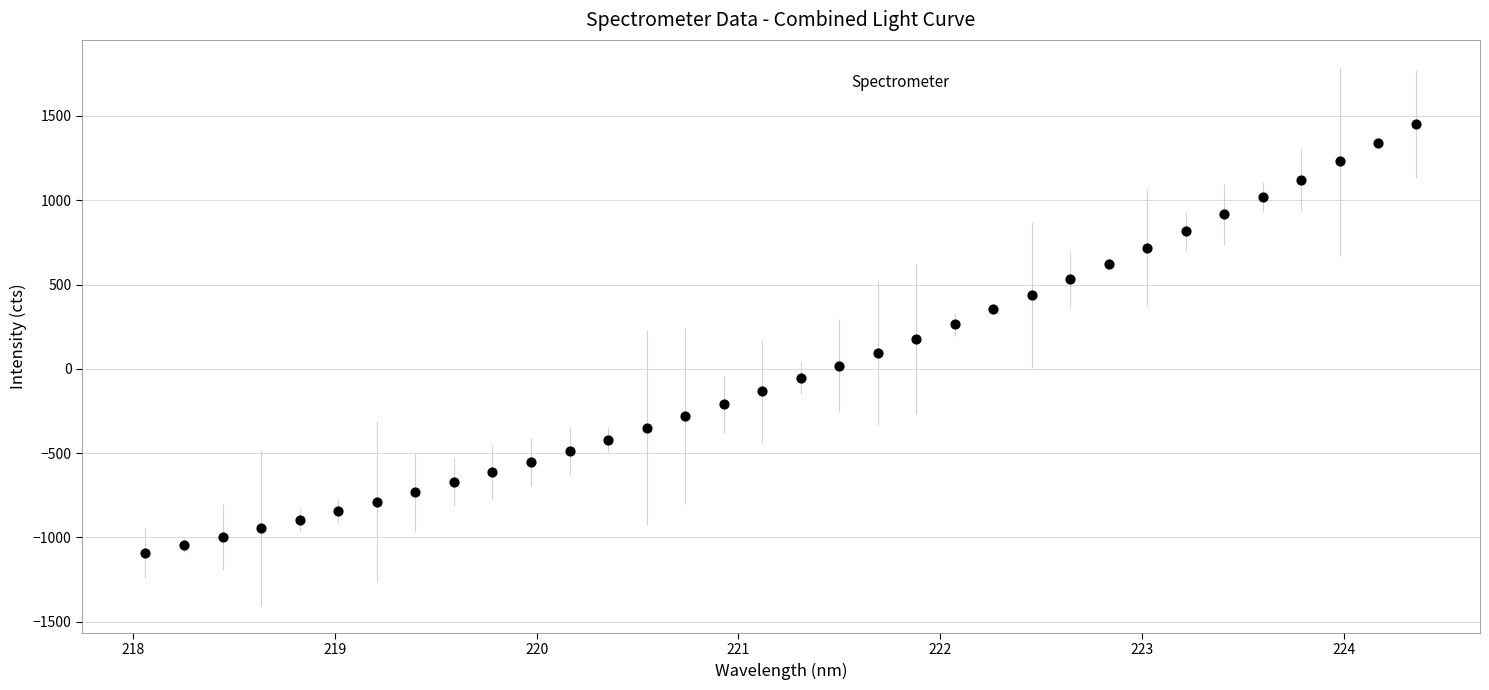

What is the range of X values (max minus min)?

6.3